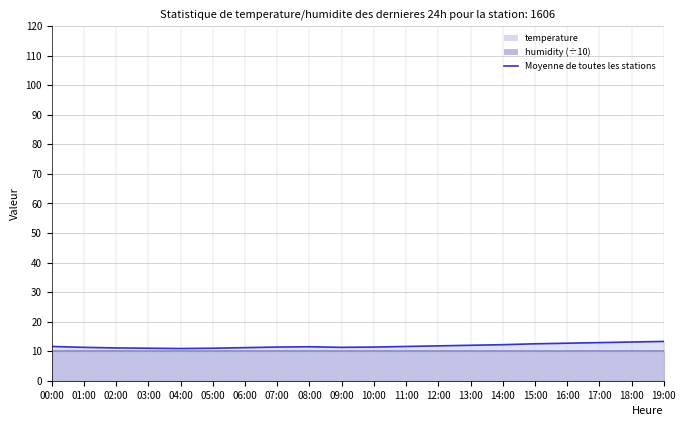

Reading left to right, extract all data points from this chart.

11.6	11.3	11.1	11.0	10.9	11.0	11.2	11.4	11.5	11.3	11.4	11.6	11.8	12.0	12.2	12.5	12.7	12.9	13.1	13.3